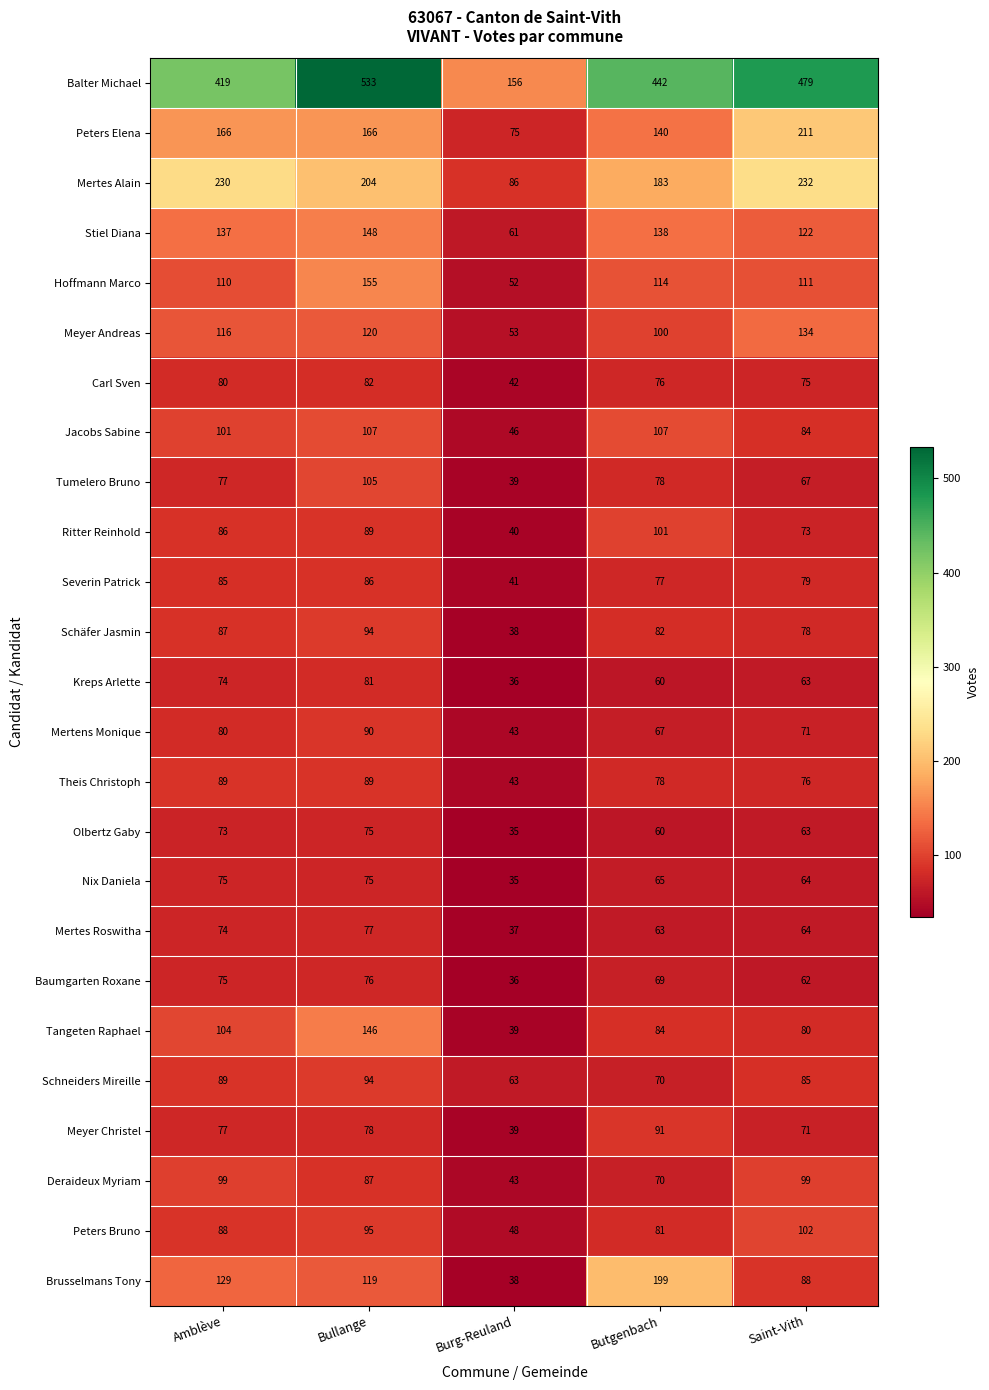

At which category does the chart reach its peak across all series?

Bullange